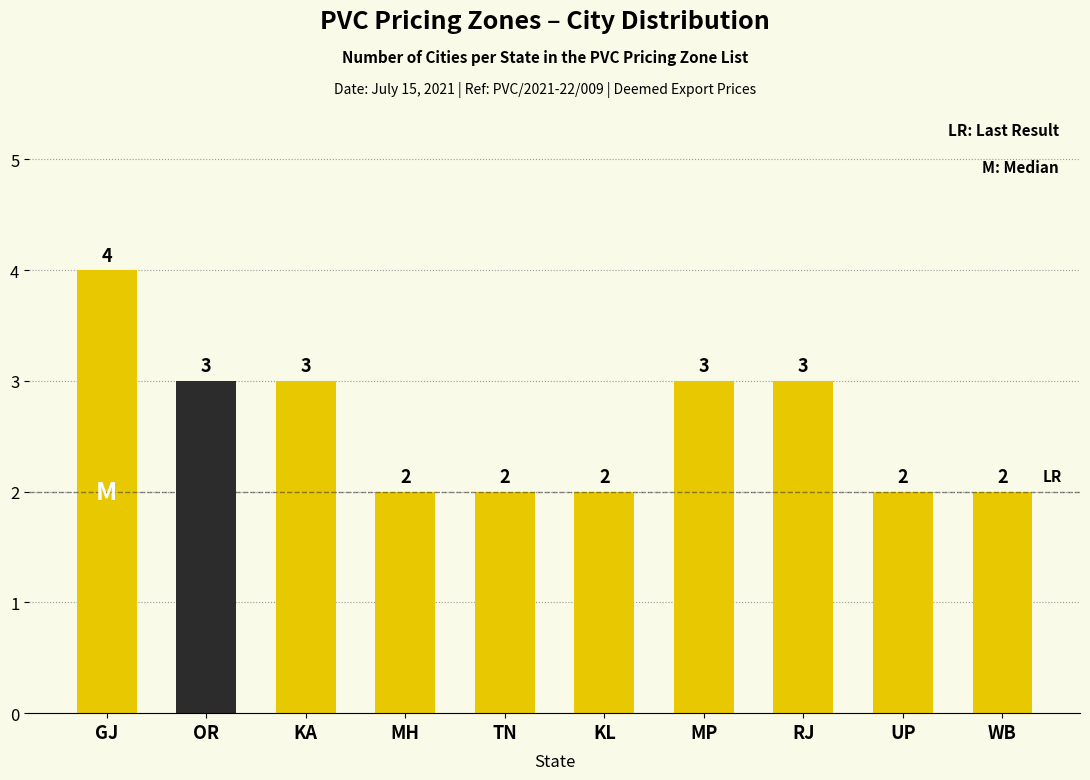

Reading left to right, list all the values displayed in this chart.

GJ=4	OR=3	KA=3	MH=2	TN=2	KL=2	MP=3	RJ=3	UP=2	WB=2